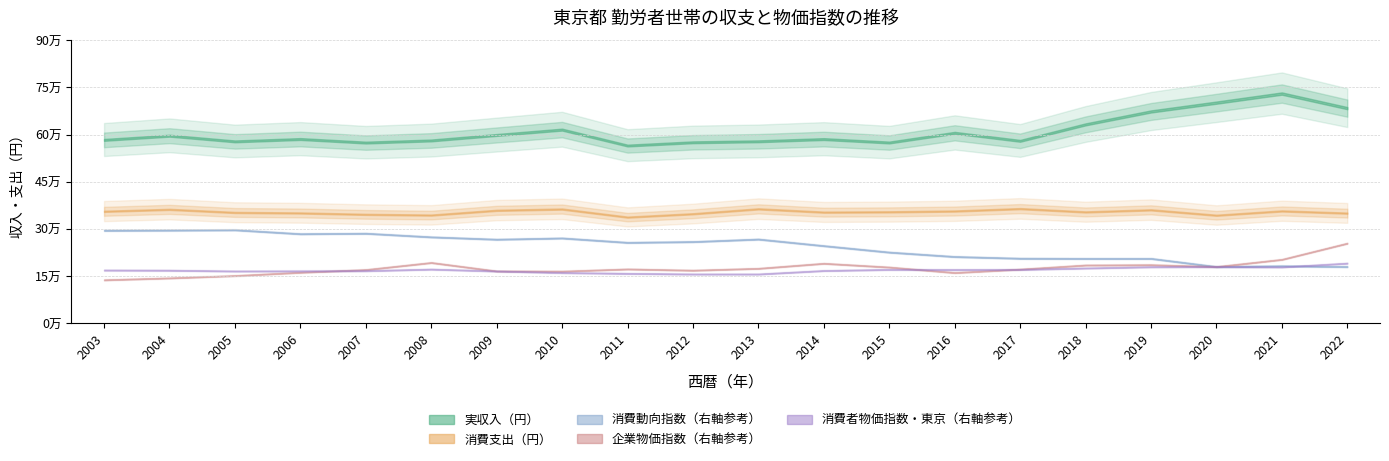

What is the average value of the 実収入（円） series?

610040